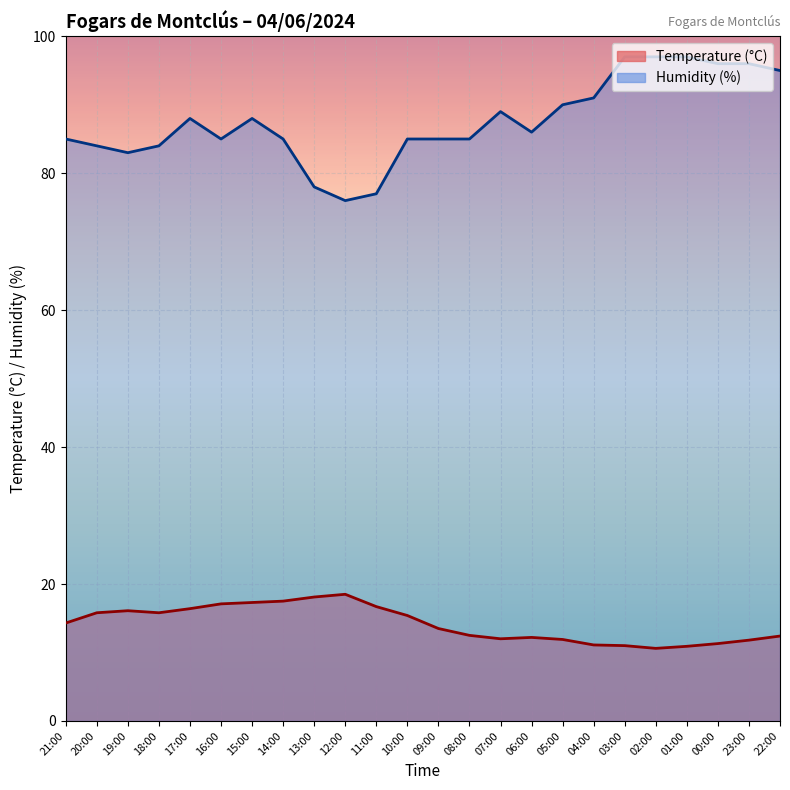

How many lines are shown in the chart?

2